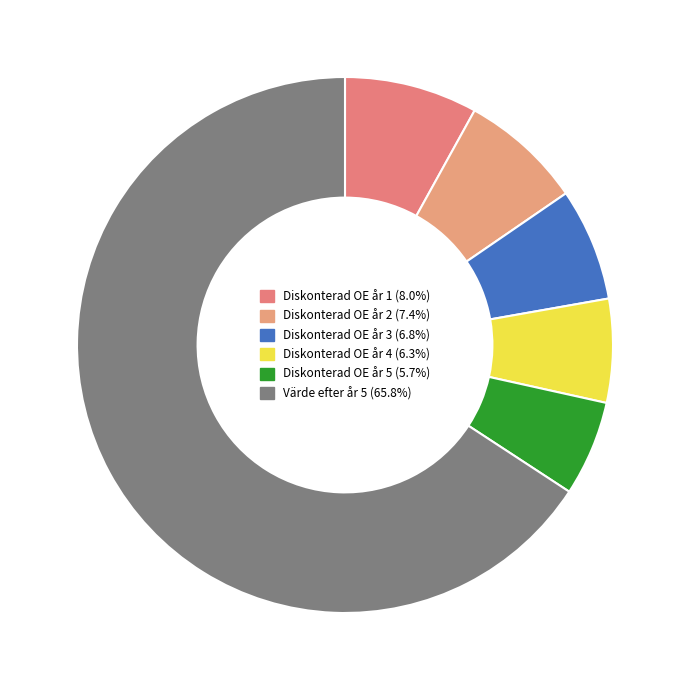

Which category has the biggest portion of the pie?

Värde efter år 5 (oändlighetsvärde)